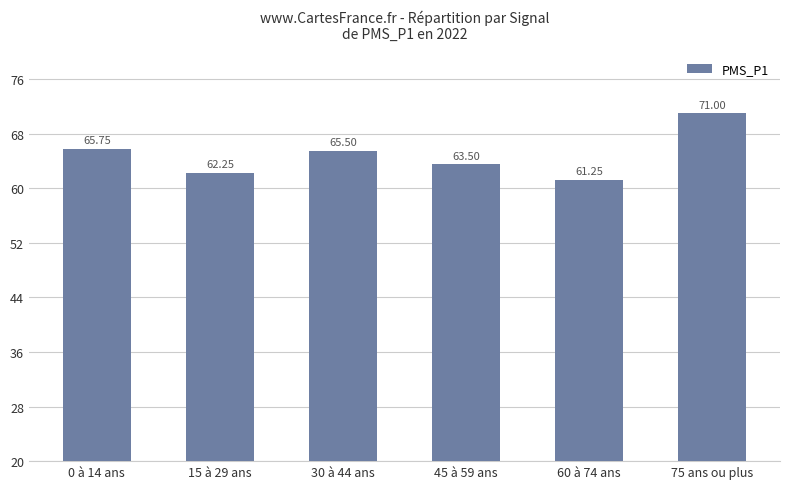

List the labels in order of value, largest first.

75 ans ou plus, 0 à 14 ans, 30 à 44 ans, 45 à 59 ans, 15 à 29 ans, 60 à 74 ans